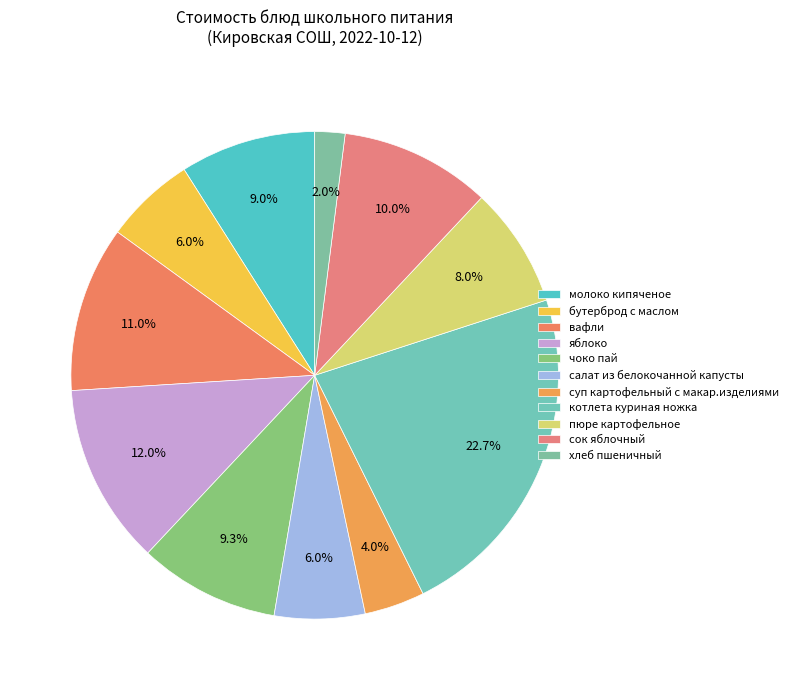

How many slices are in this pie chart?

11